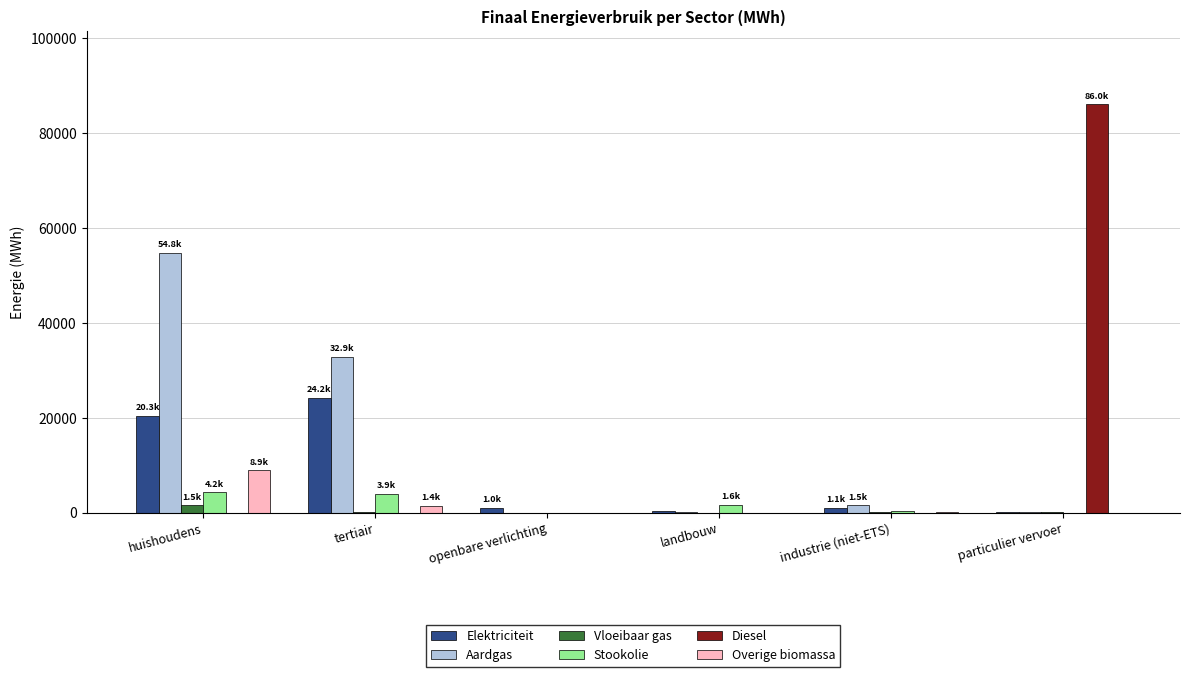

How many distinct data groups are displayed?

6